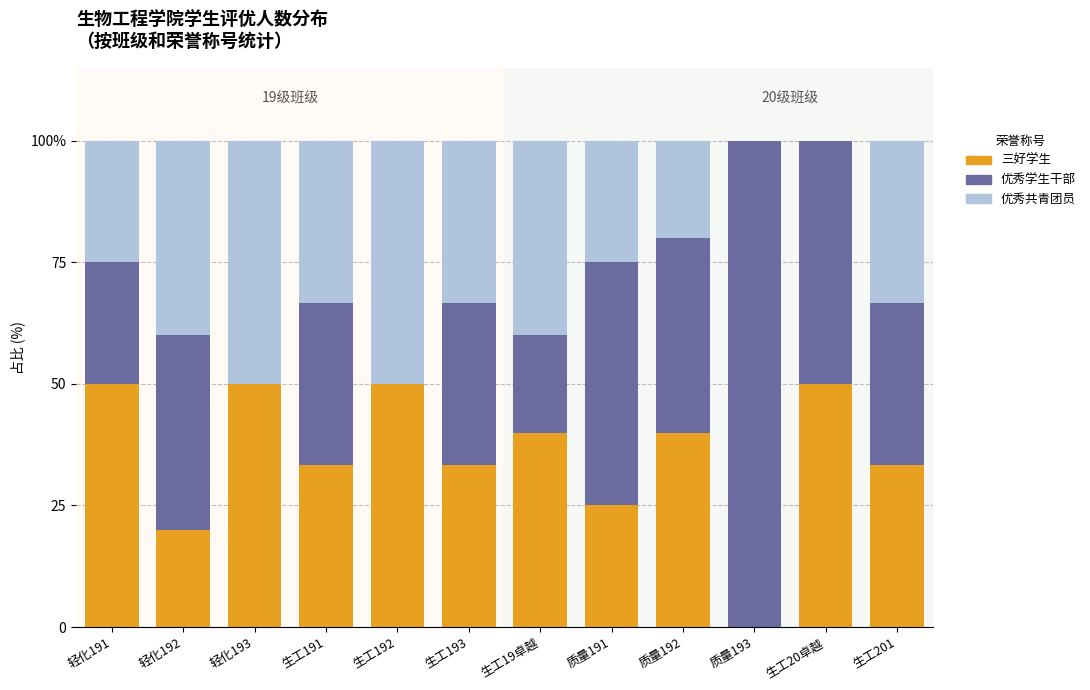

Is it true that 三好学生 equals 33.3 at 生工191?

True